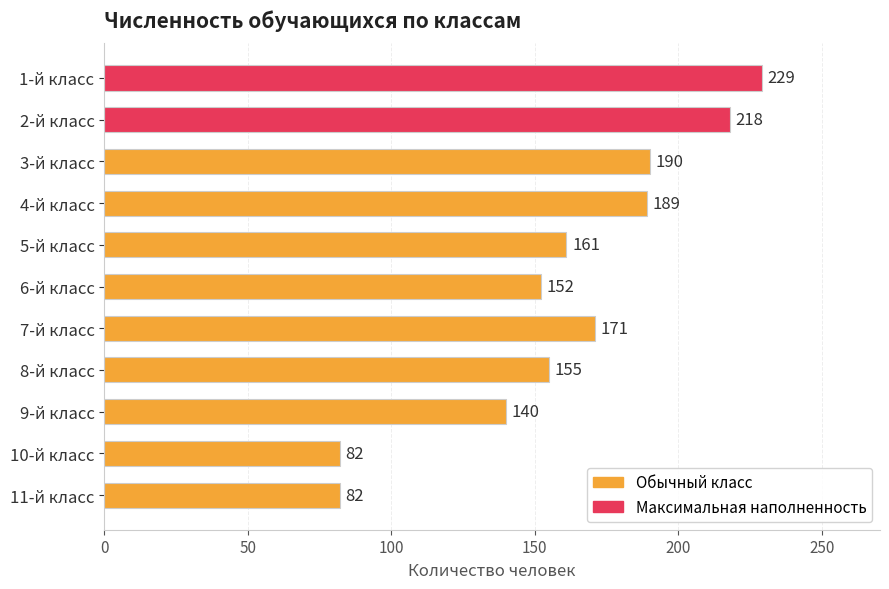

Approximately how many times larger is the value at 3-й класс compared to 1-й класс?

0.8